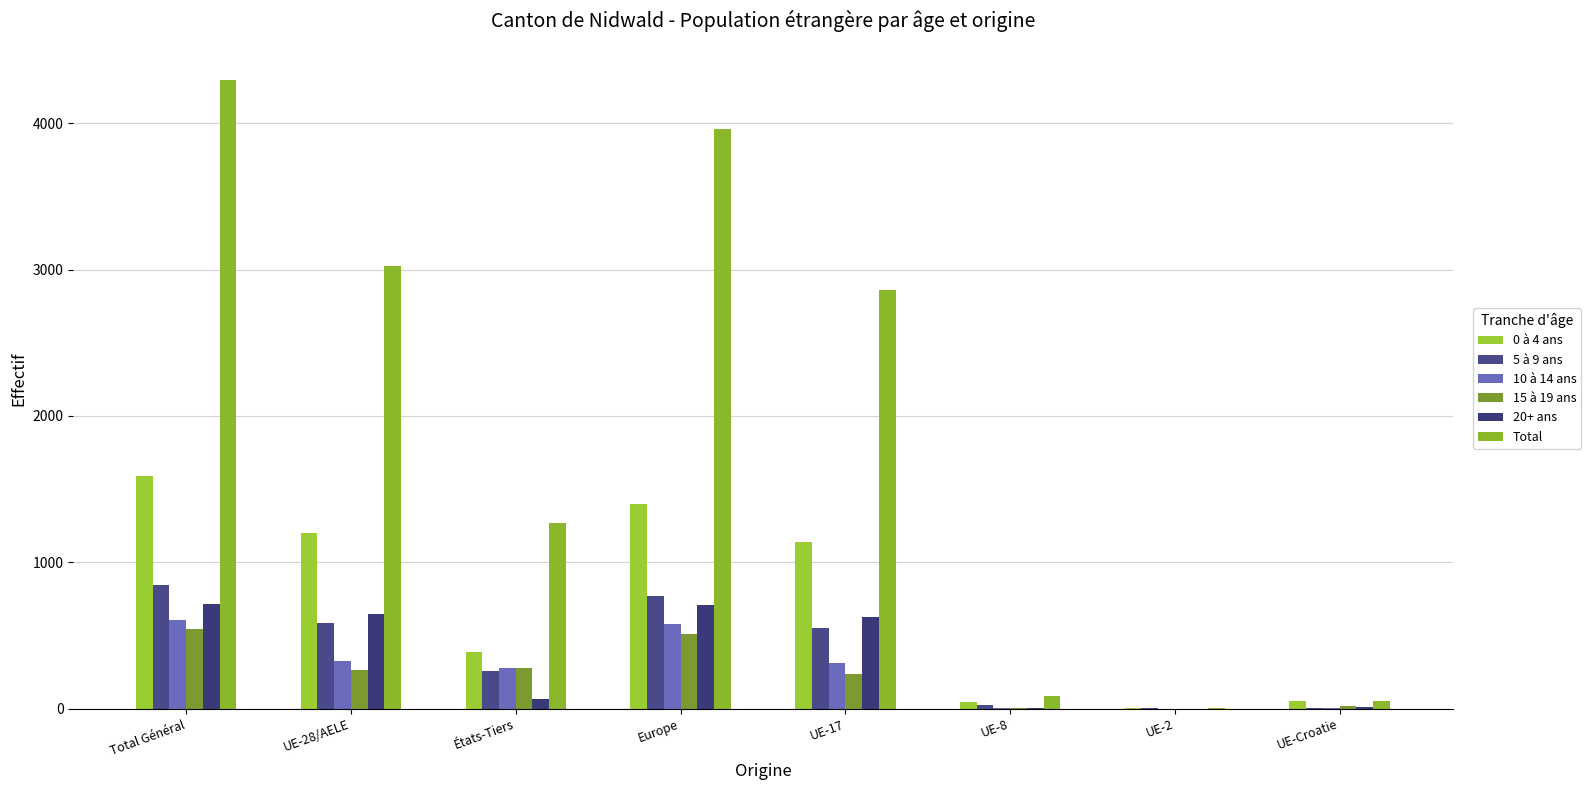

At how many categories does at least one series exceed 3934?

2